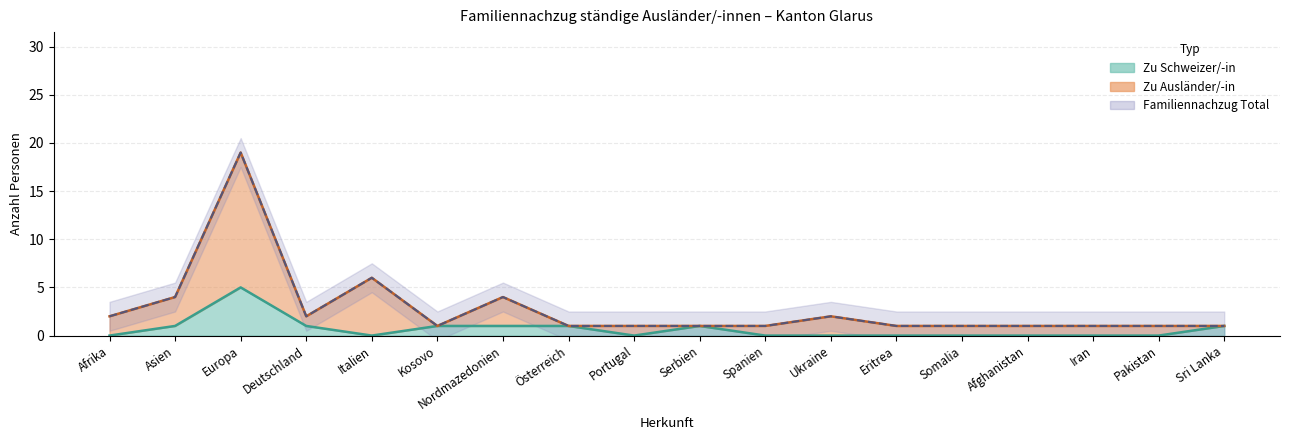

List the labels in order of Total Linie value, smallest first.

Kosovo, Österreich, Portugal, Serbien, Spanien, Eritrea, Somalia, Afghanistan, Iran, Pakistan, Sri Lanka, Afrika, Deutschland, Ukraine, Asien, Nordmazedonien, Italien, Europa